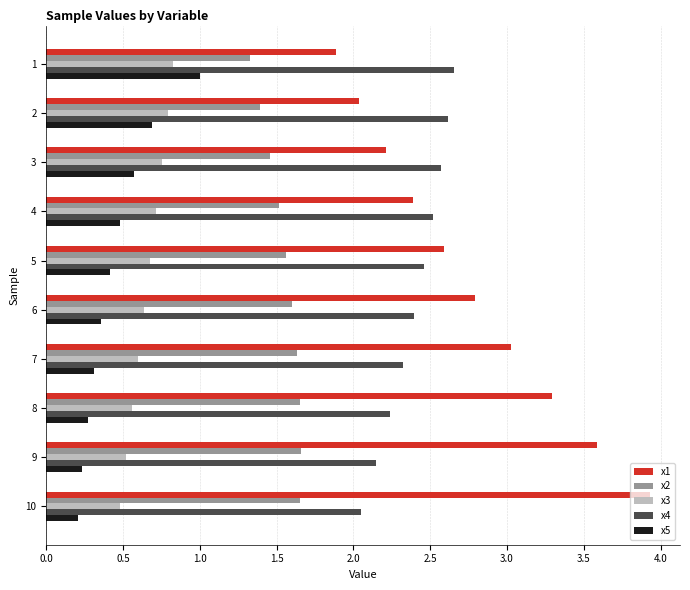

Which series has the largest range (max minus min)?

x1